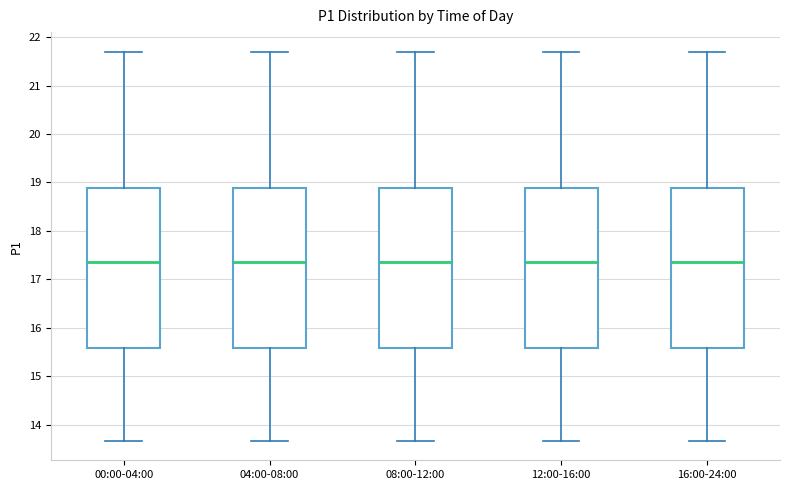

Where is the lower edge of the box for 00:00-04:00 on the y-axis? The values are not printed on the chart, so give them approximately, as read against the axis.

15.6